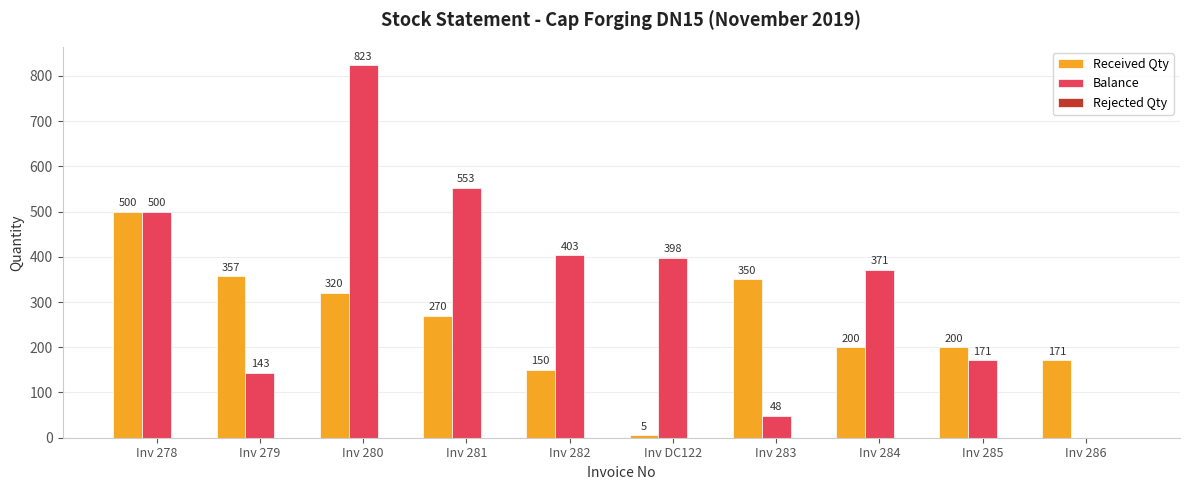

Between Inv 278 and Inv 282, which series saw the biggest shift?

Received Qty